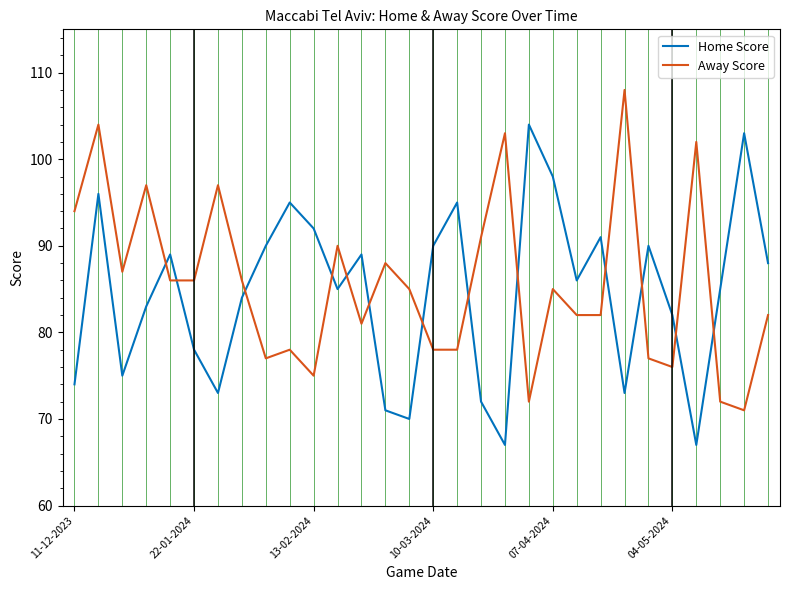

What is the greatest value displayed?

108